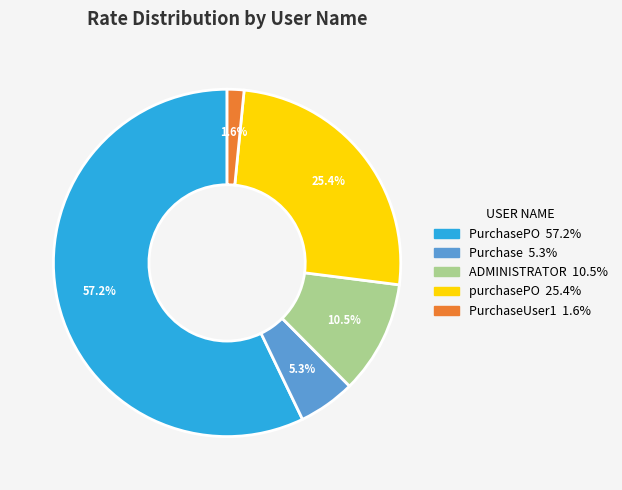

Does any single category account for the majority?

Yes